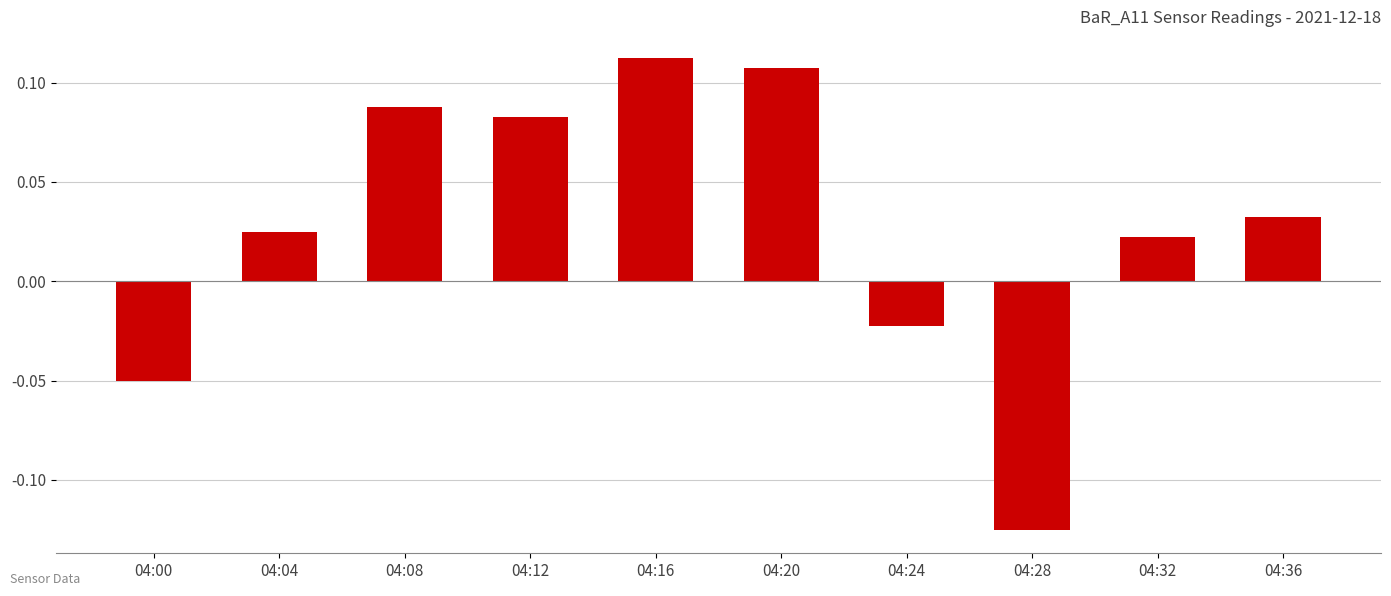

What is the sum of all values?

0.3